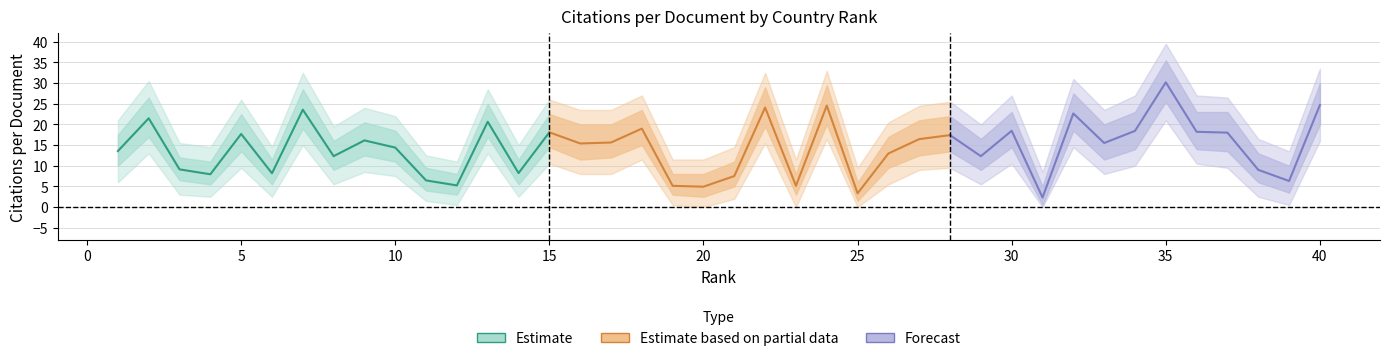

How many interior local valleys does the Citations per document series have?

13